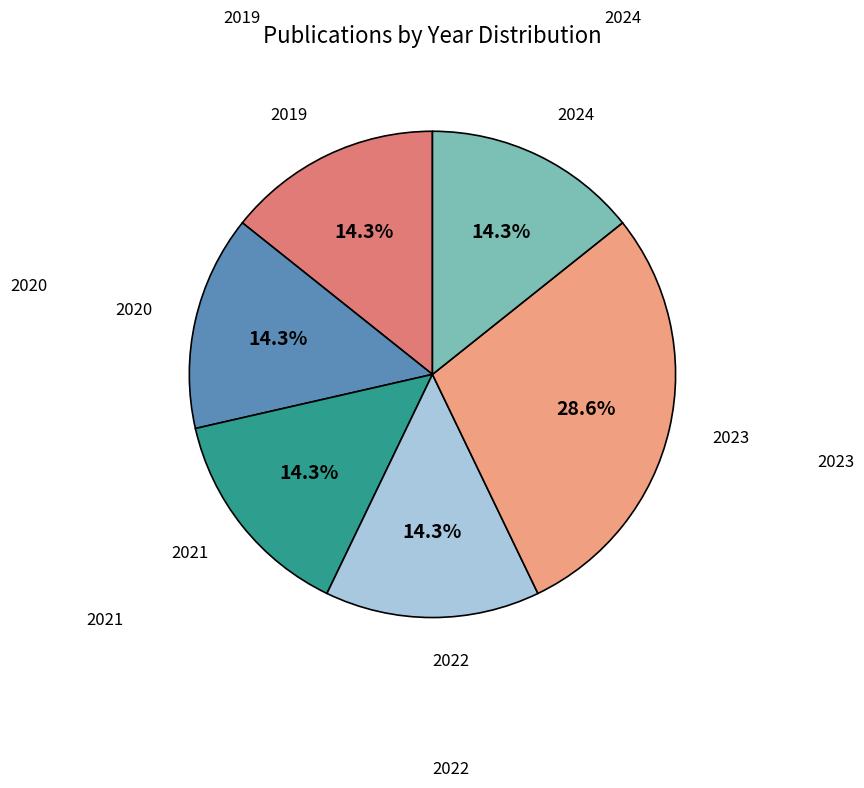

Does any single category account for the majority?

No